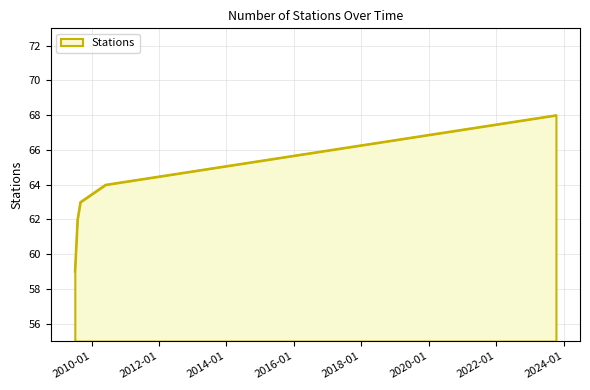

What is the difference between the maximum and second lowest values?

6